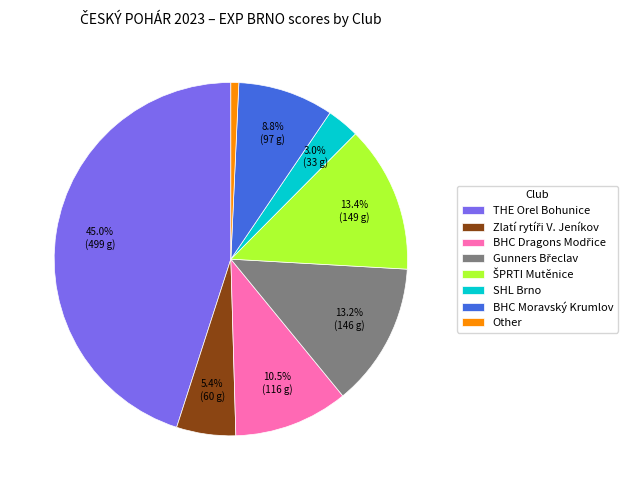

Does THE Orel Bohunice represent more than half of the total?

No